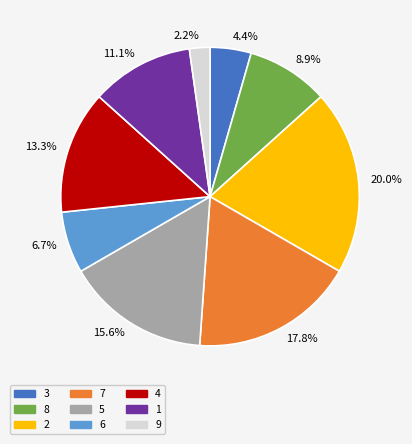

Combined, do 4 and 2 account for over 50%?

No